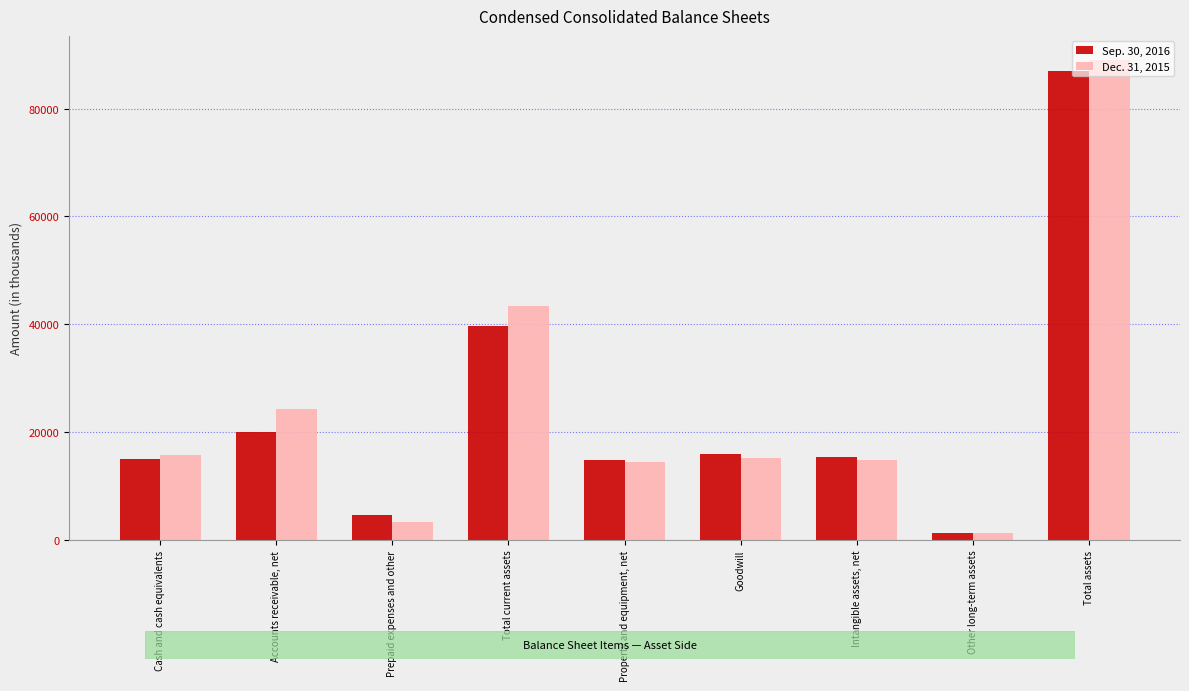

Which series has the largest total across all categories?

Dec. 31, 2015